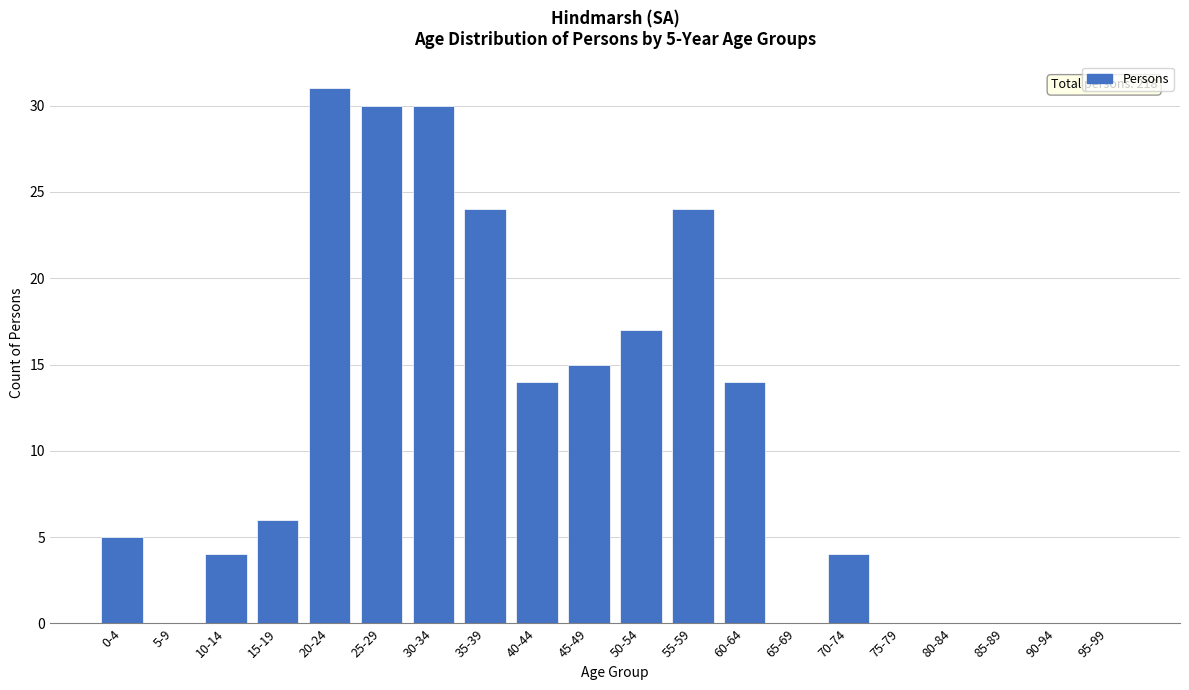

Reading left to right, list all the values displayed in this chart.

0-4=5	5-9=0	10-14=4	15-19=6	20-24=31	25-29=30	30-34=30	35-39=24	40-44=14	45-49=15	50-54=17	55-59=24	60-64=14	65-69=0	70-74=4	75-79=0	80-84=0	85-89=0	90-94=0	95-99=0